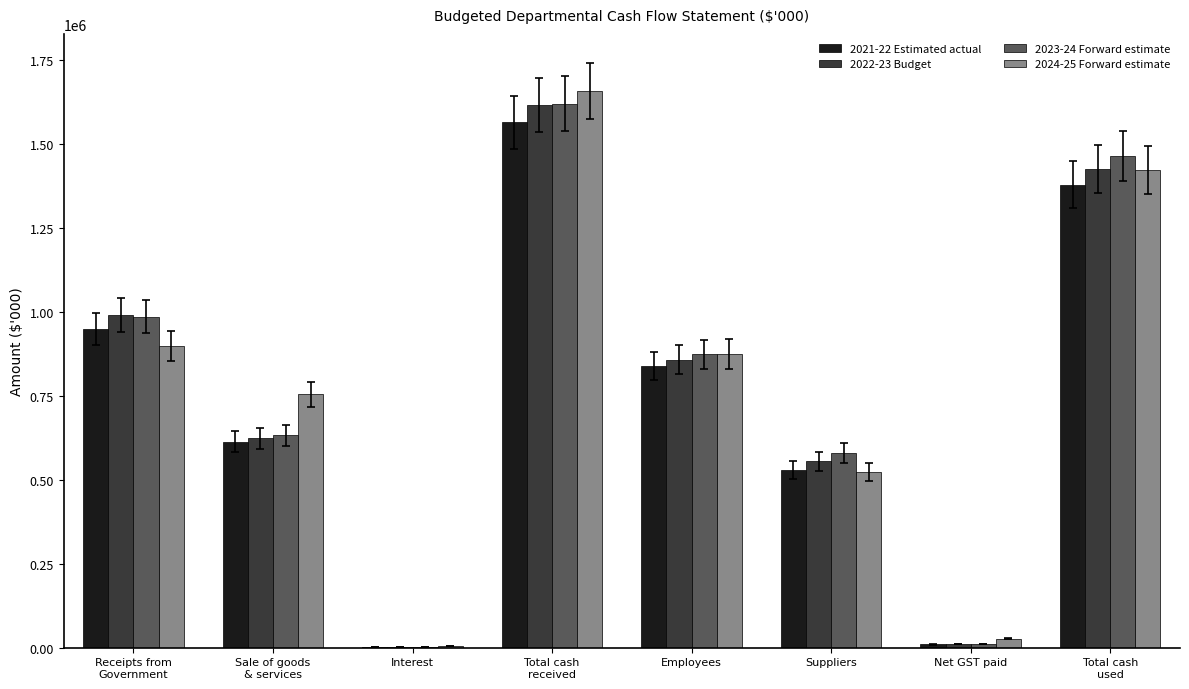

What is the approximate value of 2022-23 Budget at Employees?

858701